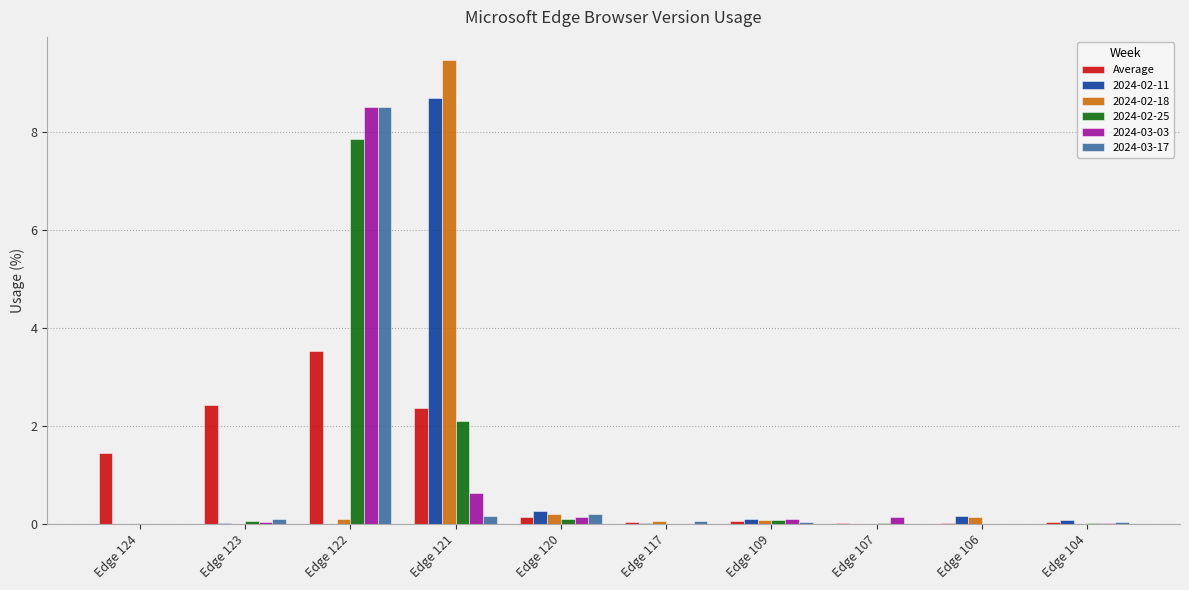

Does the chart contain stacked bars?

No